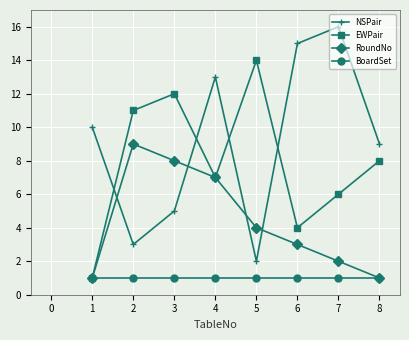

How many times do NSPair and RoundNo cross each other?

4